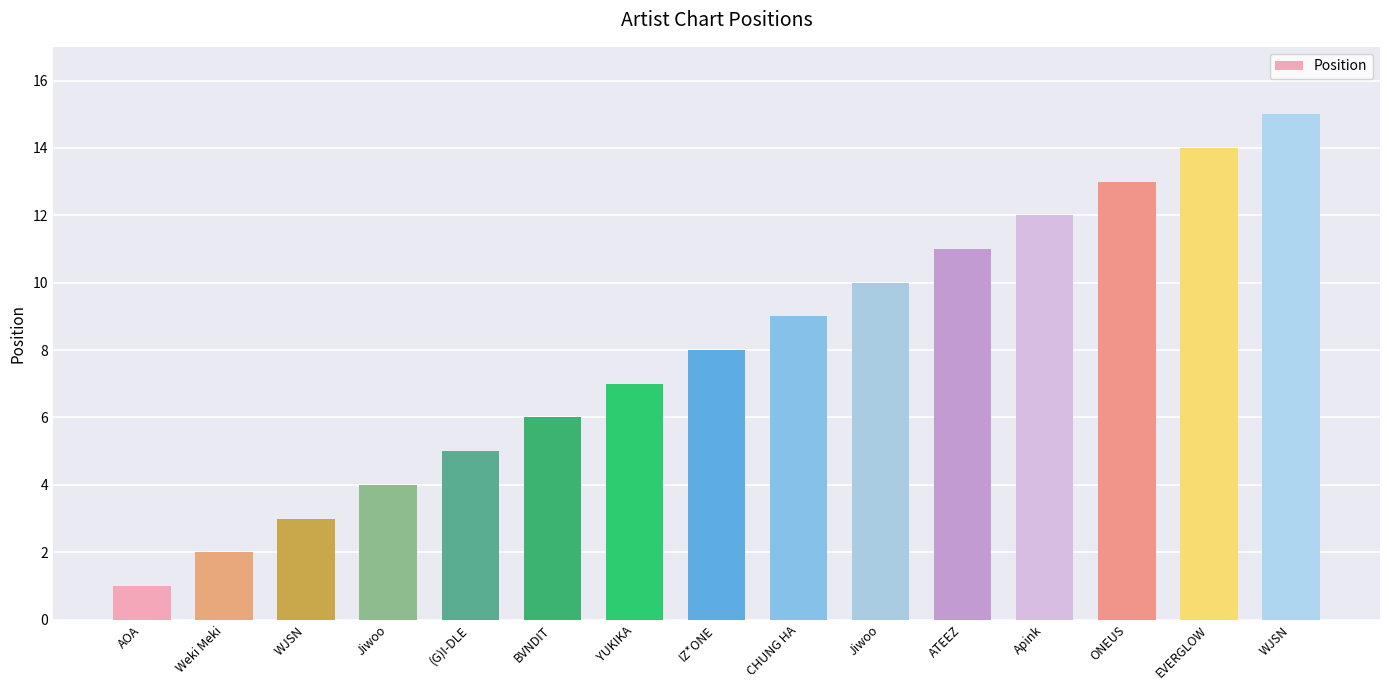

List the labels in order of value, largest first.

WJSN, EVERGLOW, ONEUS, Apink, ATEEZ, Jiwoo, CHUNG HA, IZ*ONE, YUKIKA, BVNDIT, (G)I-DLE, Jiwoo, WJSN, Weki Meki, AOA